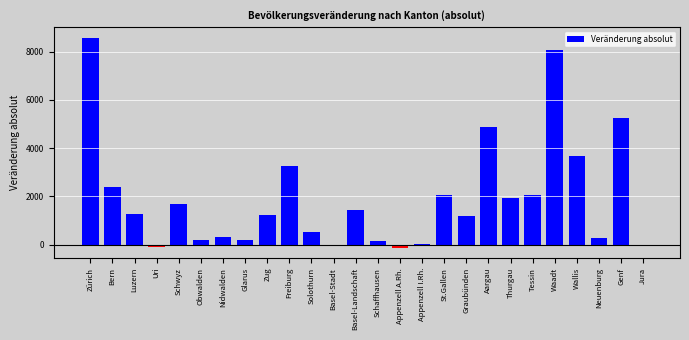

True or false: the data shows 2886 at St.Gallen.

False